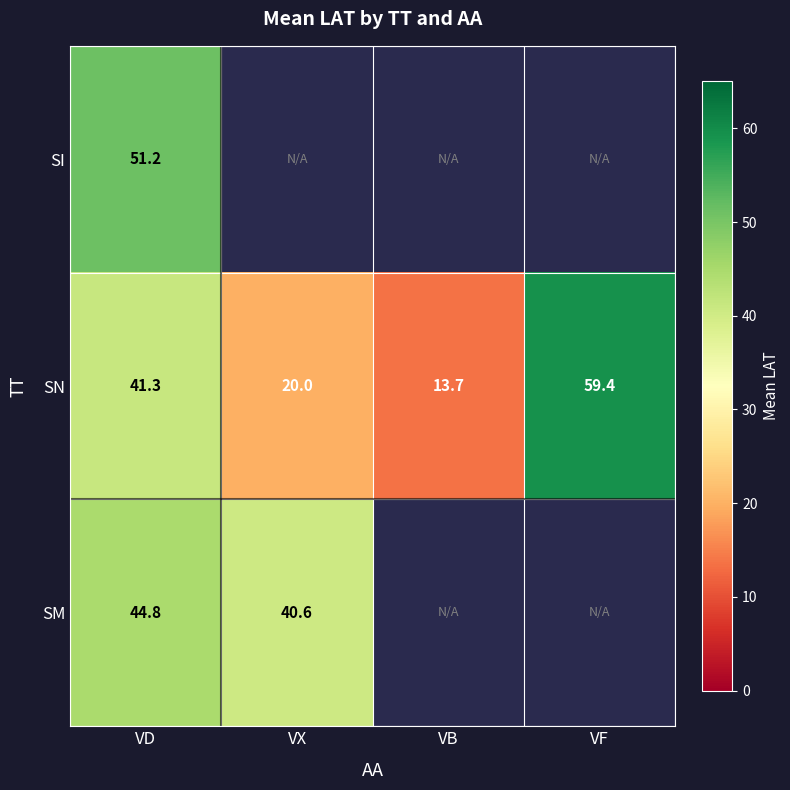

Is it true that SN equals 41.3 at VD?

True